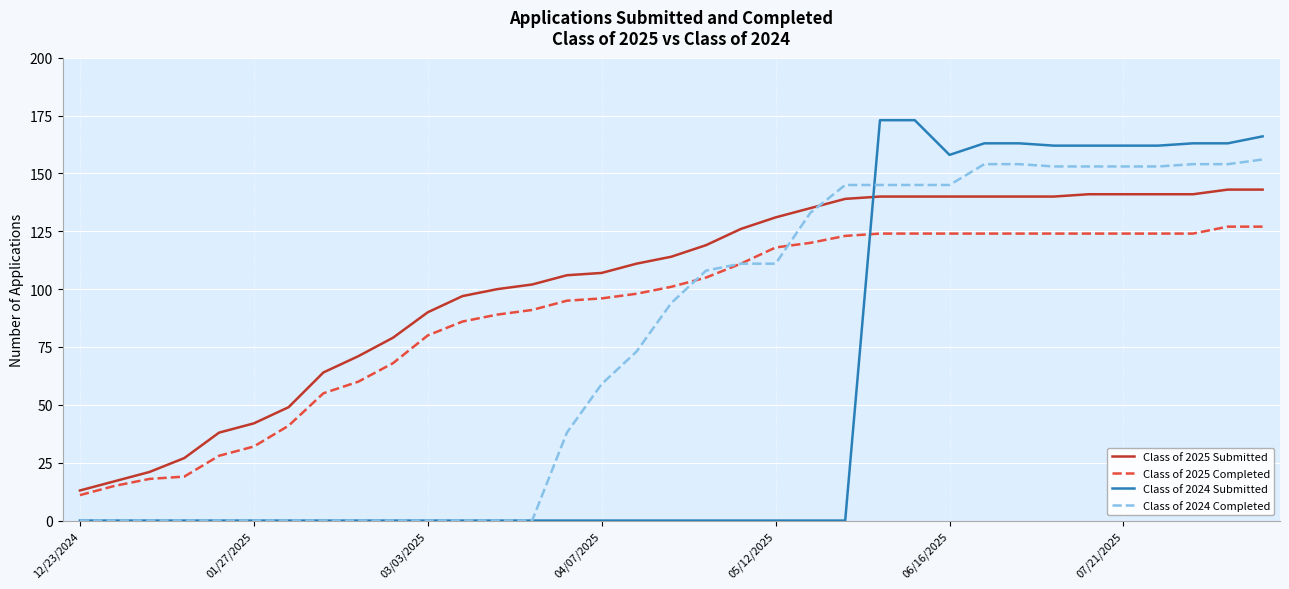

Which series has the largest total across all categories?

Class of 2025 Submitted